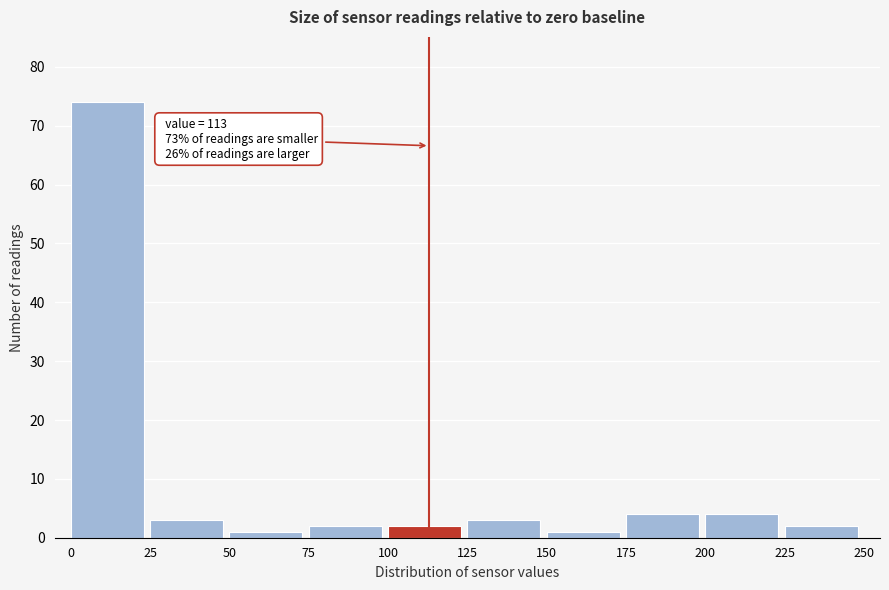

Which range on the x-axis has the tallest bar?

0 to 25